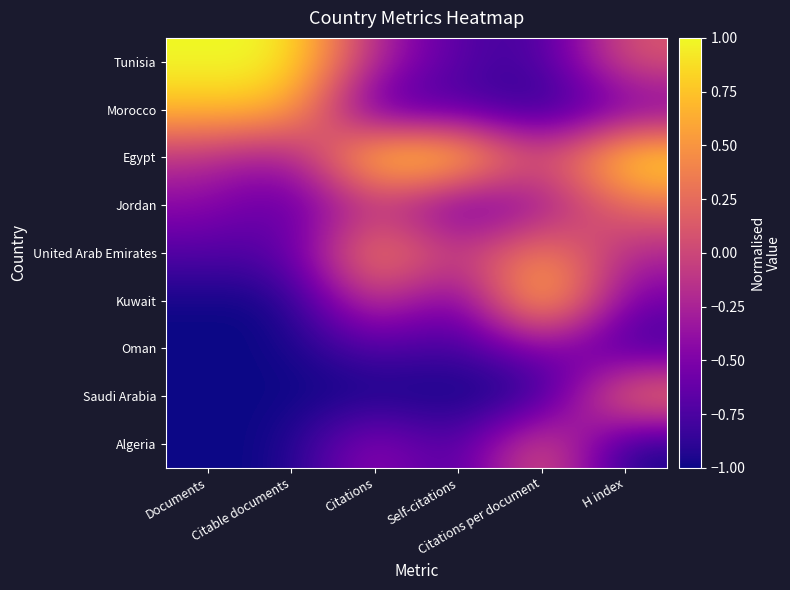

Count the number of categories in the chart.

6